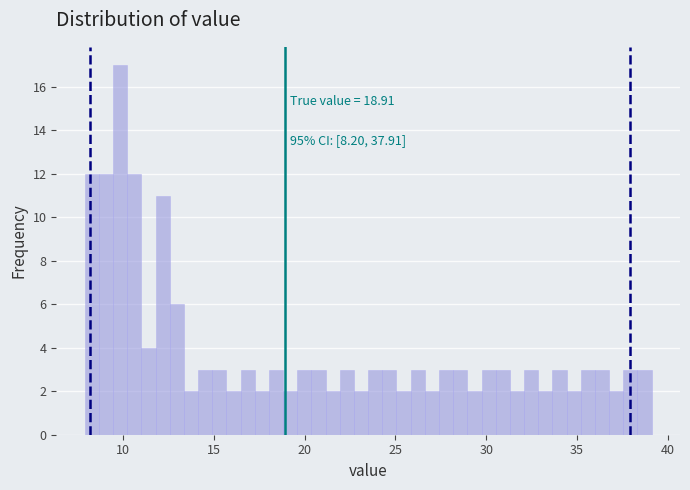

Read against the x-axis, roughly where is the centre of the tallest bar?

10.0